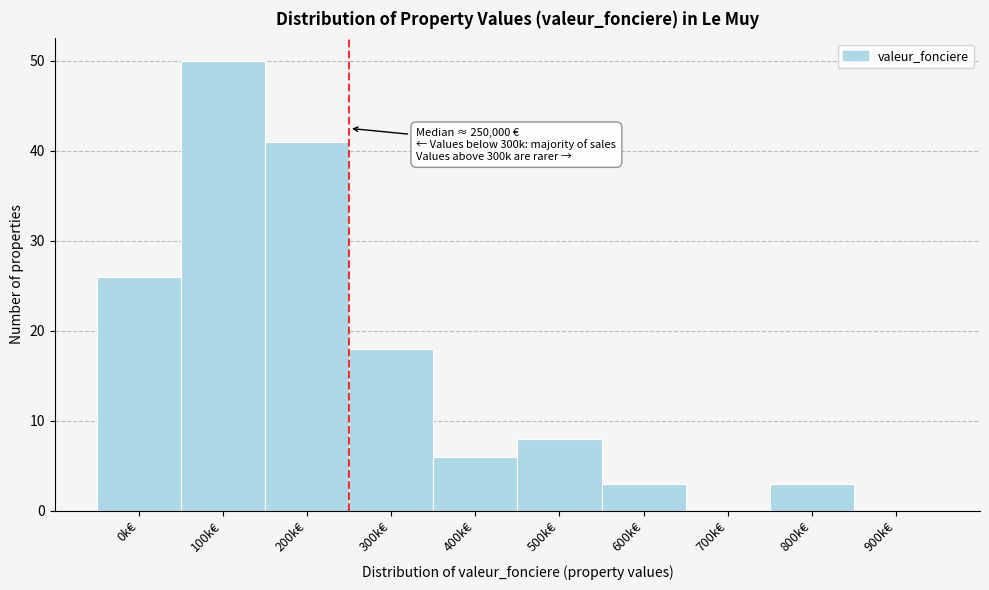

Reading left to right, extract all data points from this chart.

0k€=26	100k€=50	200k€=41	300k€=18	400k€=6	500k€=8	600k€=3	700k€=0	800k€=3	900k€=0